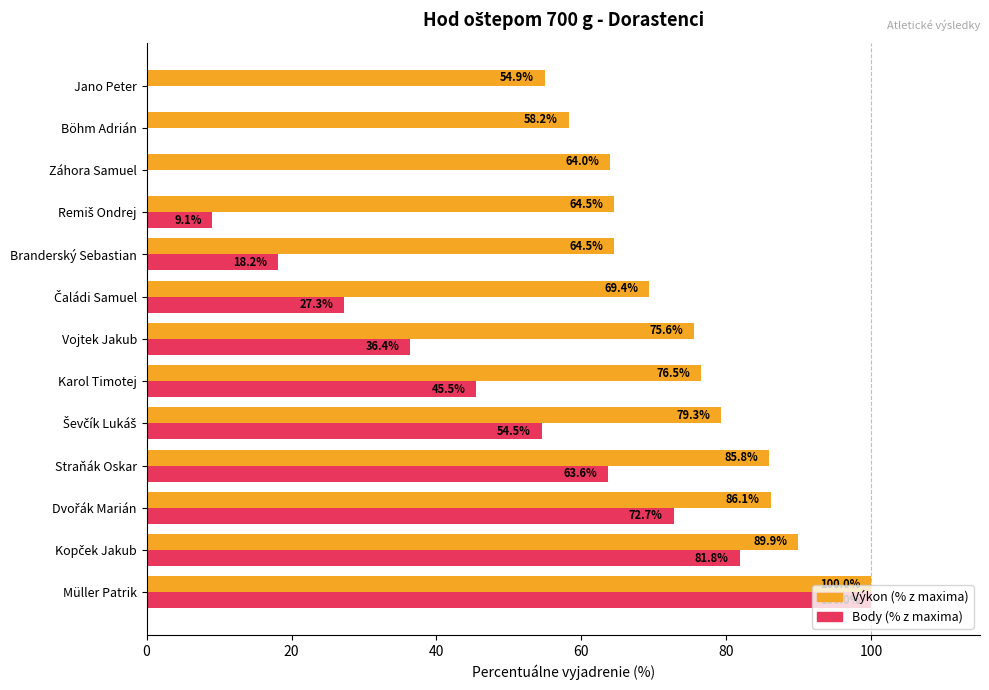

What is the greatest value displayed?

100.0